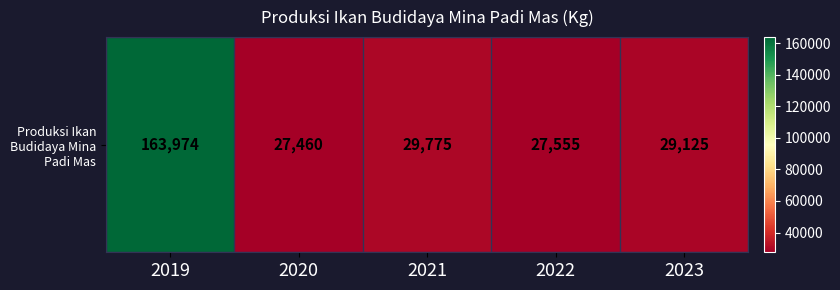

Which label corresponds to the largest value in the chart?

2019